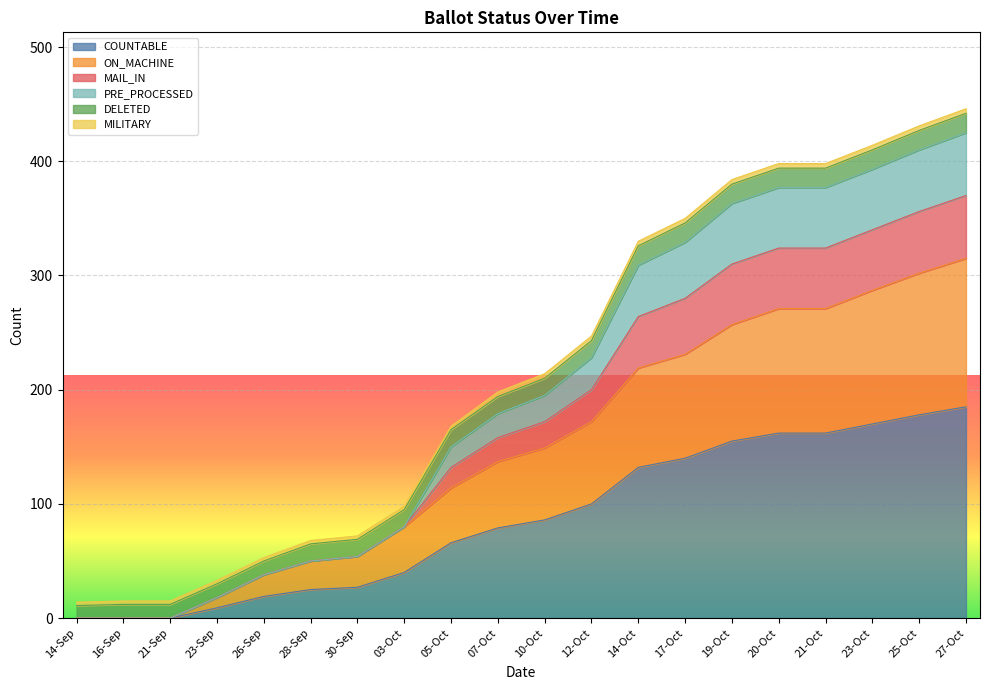

Does the chart display data point markers on the line(s)?

No